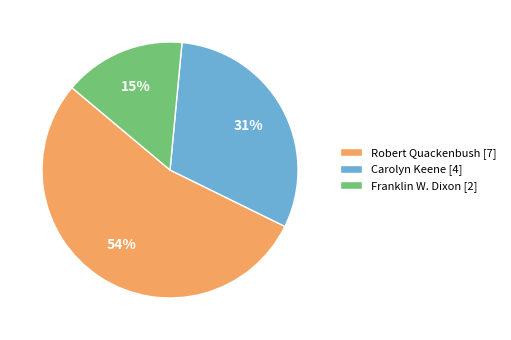

Between Carolyn Keene [4] and Robert Quackenbush [7], which is larger?

Robert Quackenbush [7]